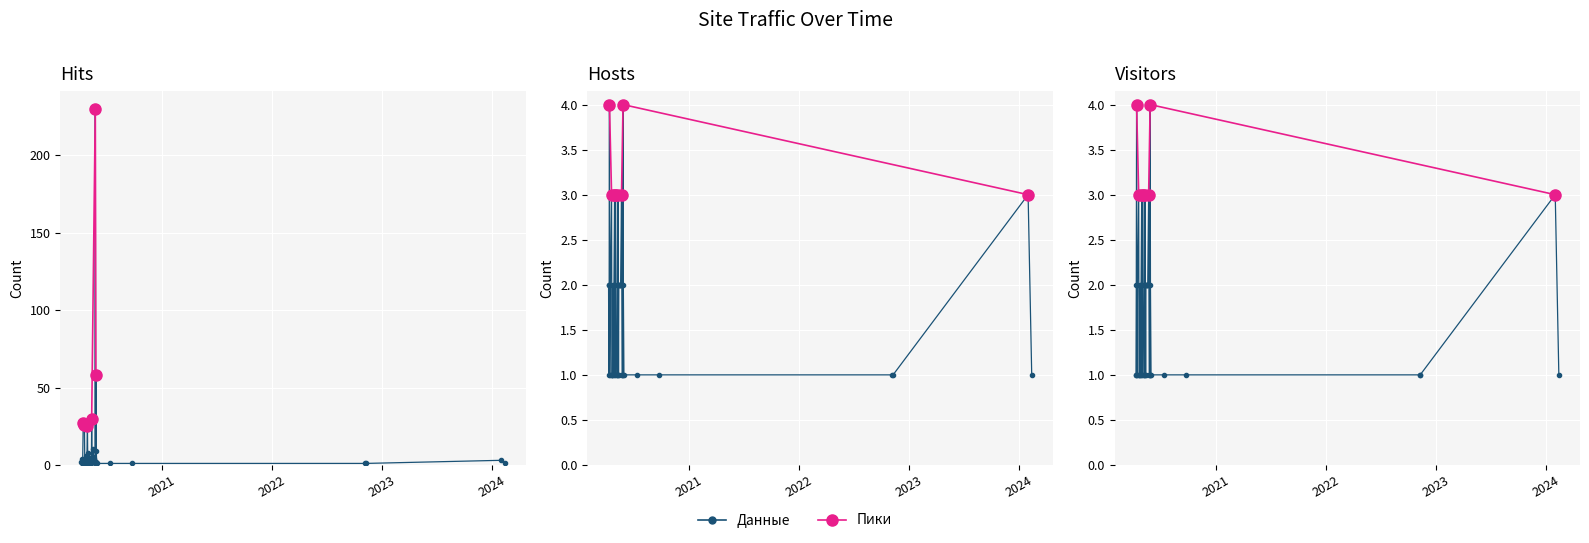

What value does the Посетители series have at 2020-05-29?

2